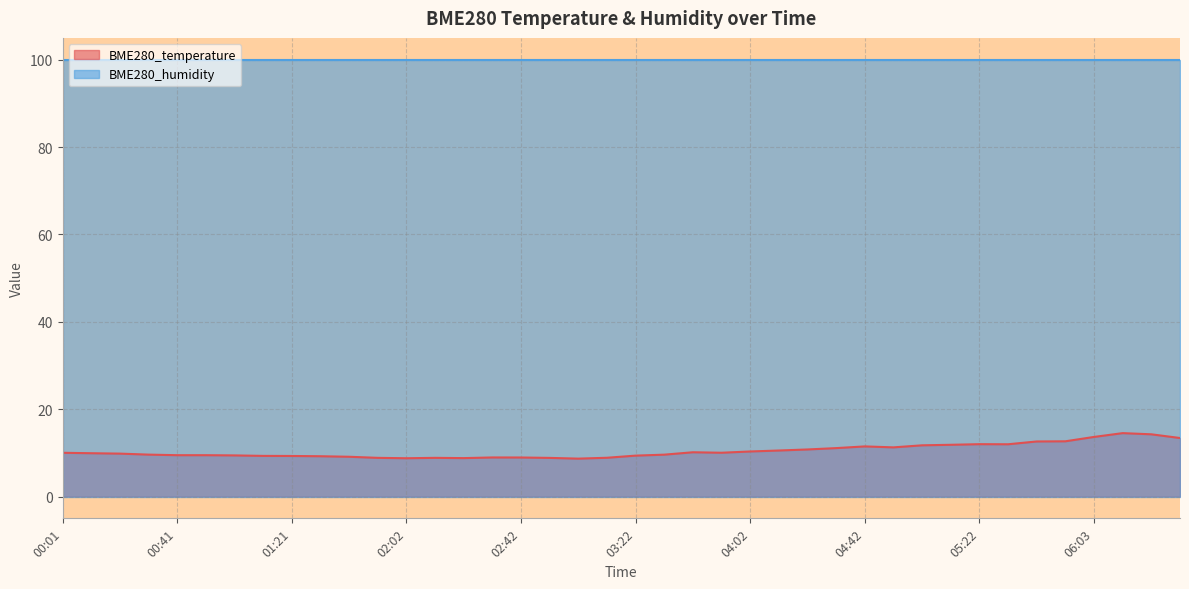

Rank the categories by value from highest to lowest.

06:13, 06:23, 06:03, 06:33, 05:53, 05:43, 05:22, 05:33, 05:12, 05:02, 04:42, 04:52, 04:32, 04:22, 04:12, 04:02, 03:42, 03:52, 00:01, 00:11, 00:21, 00:31, 03:32, 00:41, 00:51, 01:01, 03:22, 01:11, 01:21, 01:31, 01:41, 02:32, 02:42, 03:12, 01:51, 02:12, 02:52, 02:22, 02:02, 03:02